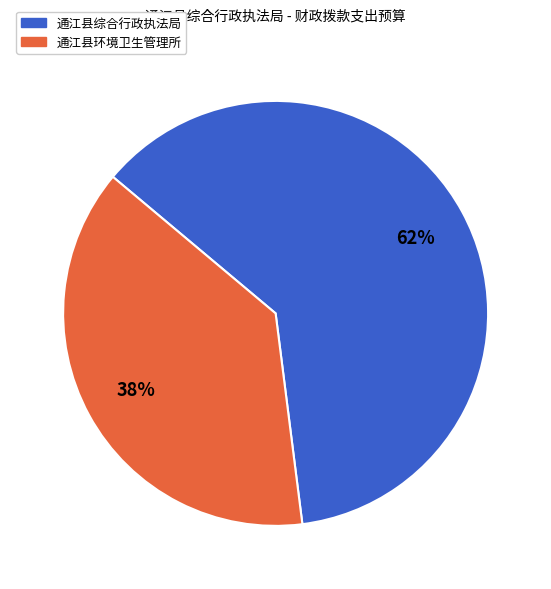

What is the ratio of the value at 通江县综合行政执法局 to the value at 通江县环境卫生管理所?

1.6